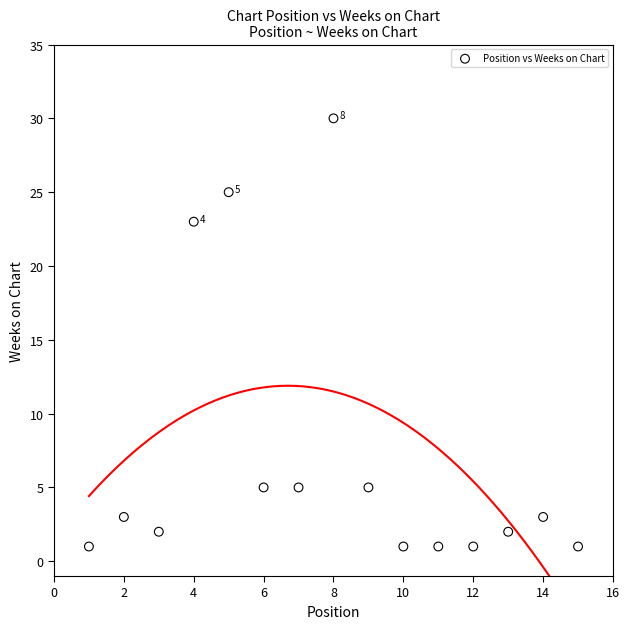

What Y value in the scatter plot is closest to 15?

23